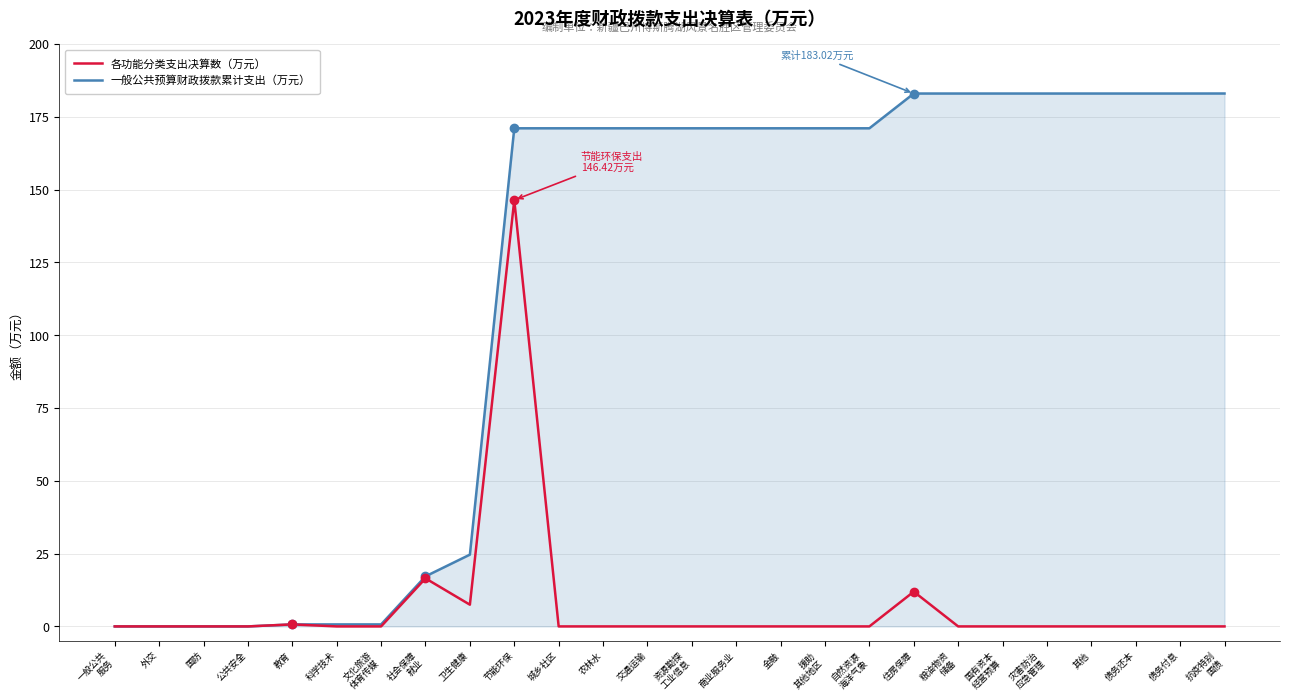

Rank the series by their maximum value, from lowest to highest.

各功能分类支出决算数（万元）, 一般公共预算财政拨款累计支出（万元）